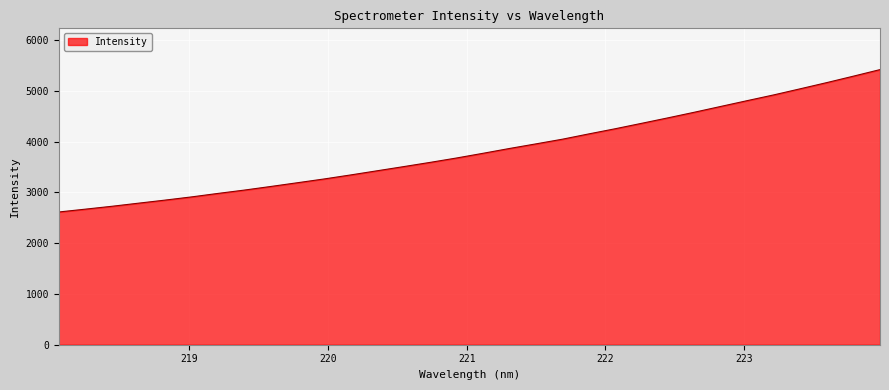

What is the difference between the maximum and minimum values?

2805.2